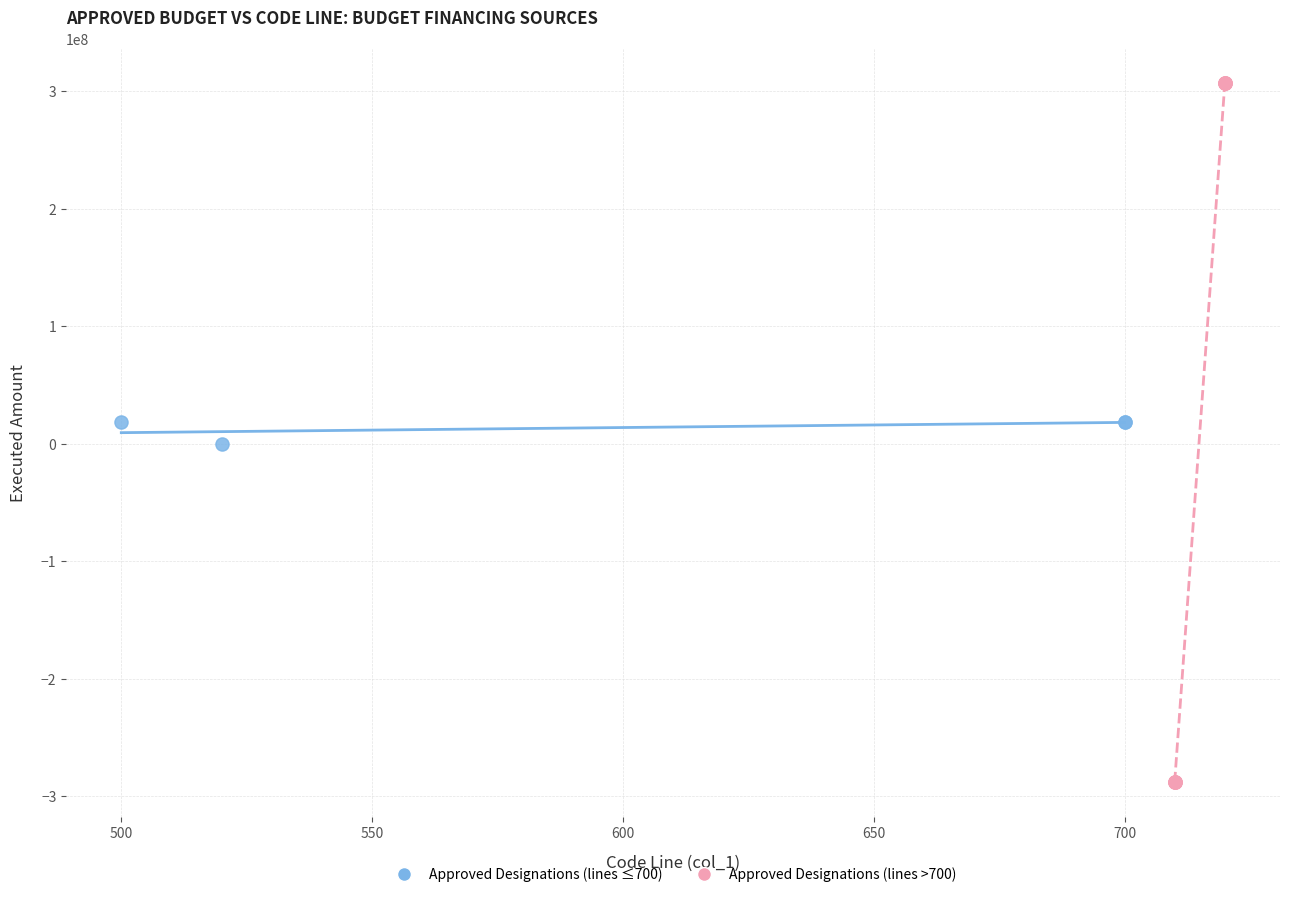

Which series has the widest spread of Y values?

Approved Designations (lines >700)